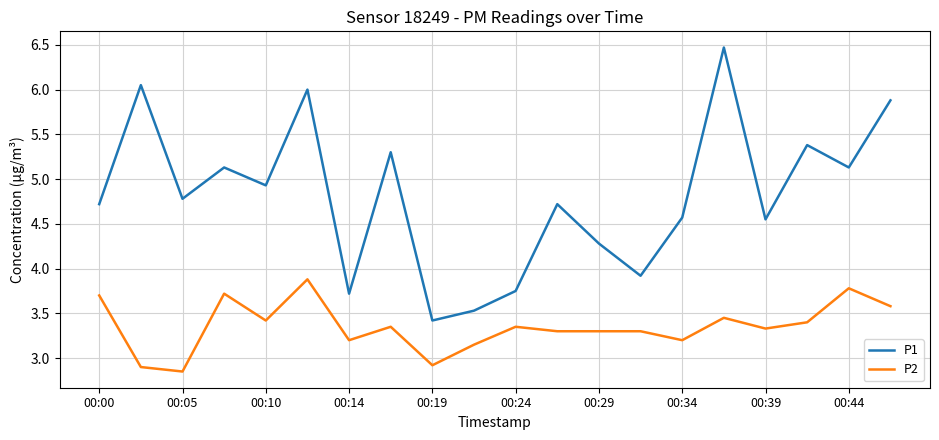

True or false: P1 and P2 cross at least once.

False